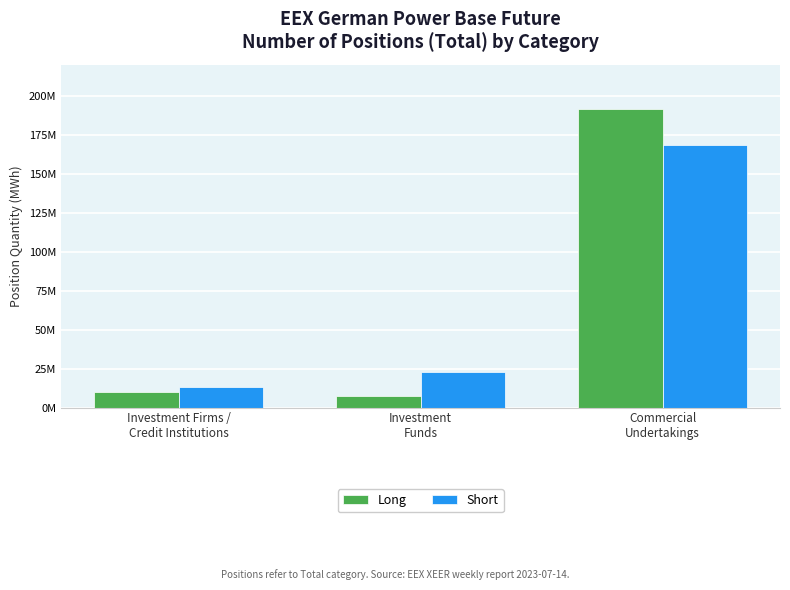

What is the sum of all Short values?

205222416.0